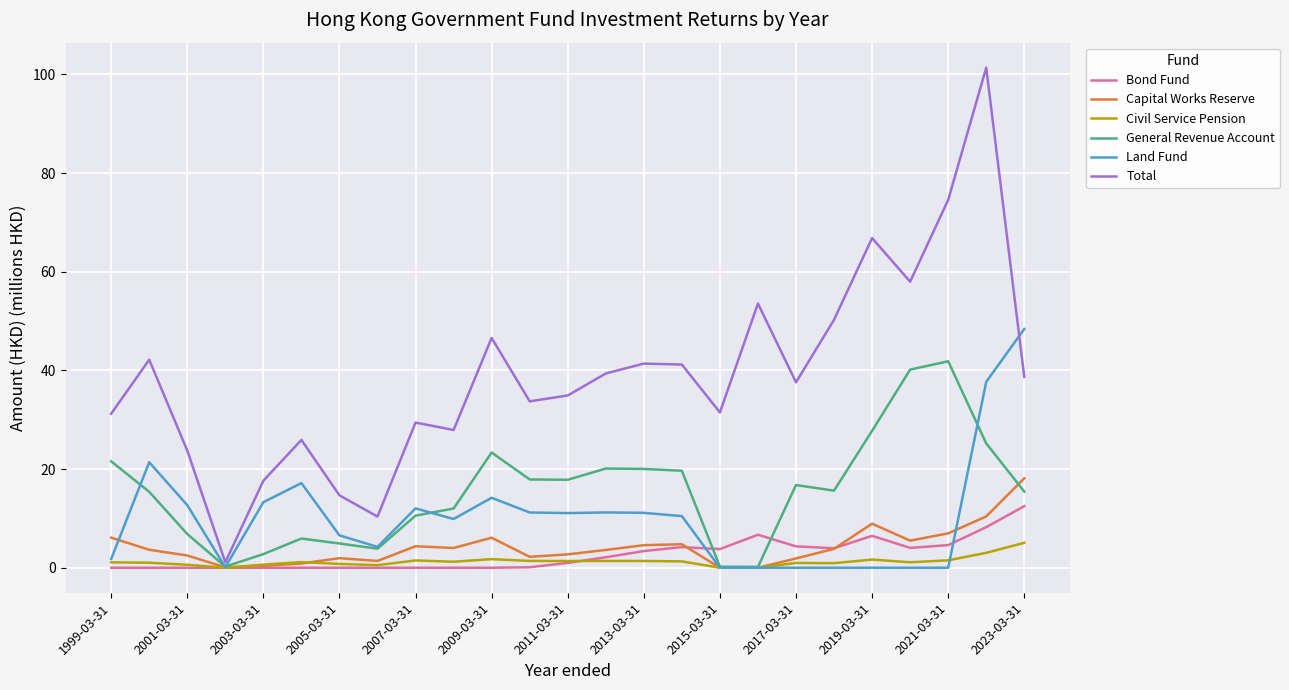

Which series has the largest total across all categories?

Total